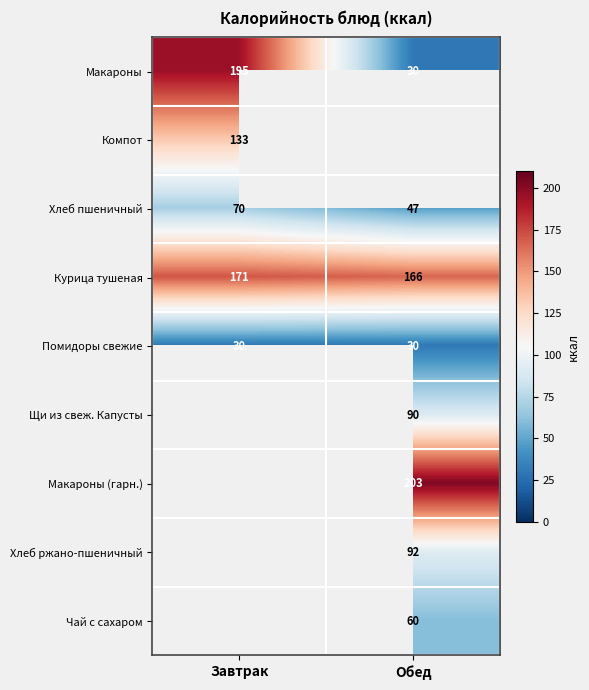

The Макароны series shows 60.1 at Завтрак. True or false?

False